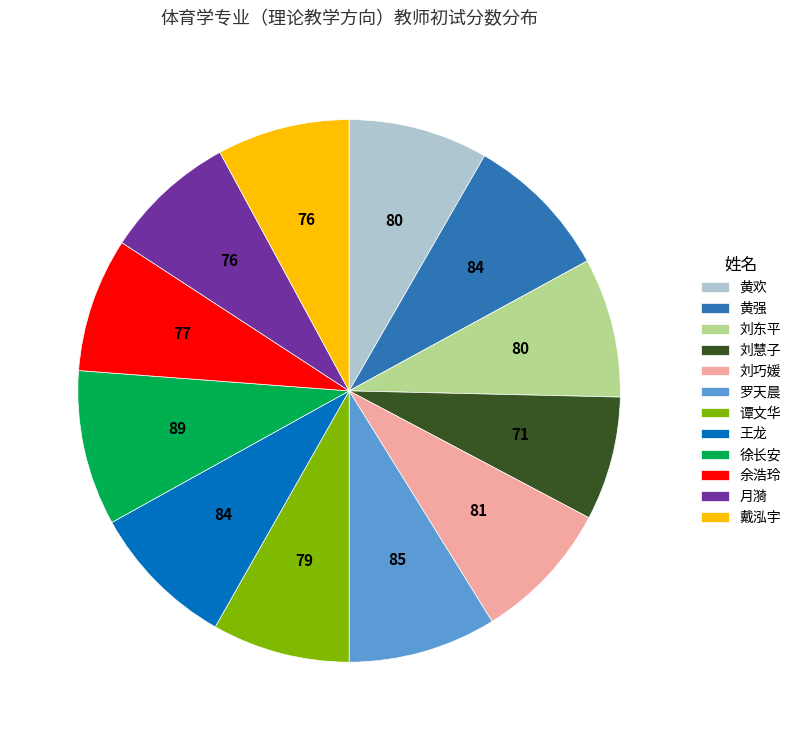

Which slice is the smallest?

刘慧子